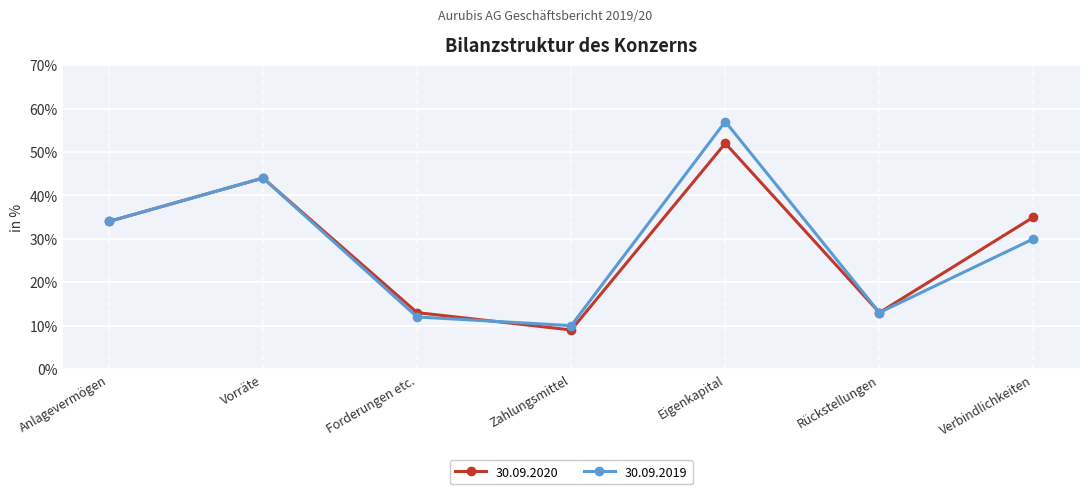

What is the sum of the 30.09.2019 values at Verbindlichkeiten and Zahlungsmittel?

40